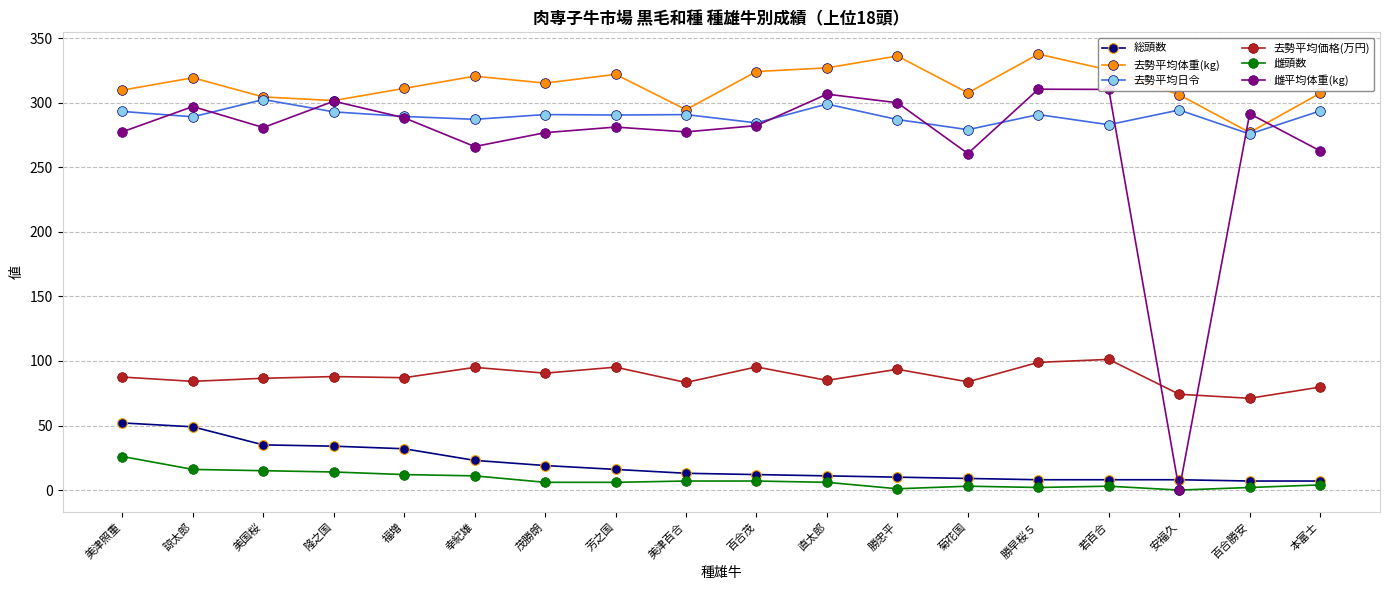

List the series in order of their peak value, lowest first.

雌頭数, 総頭数, 去勢平均価格(万円), 去勢平均日令, 雌平均体重(kg), 去勢平均体重(kg)